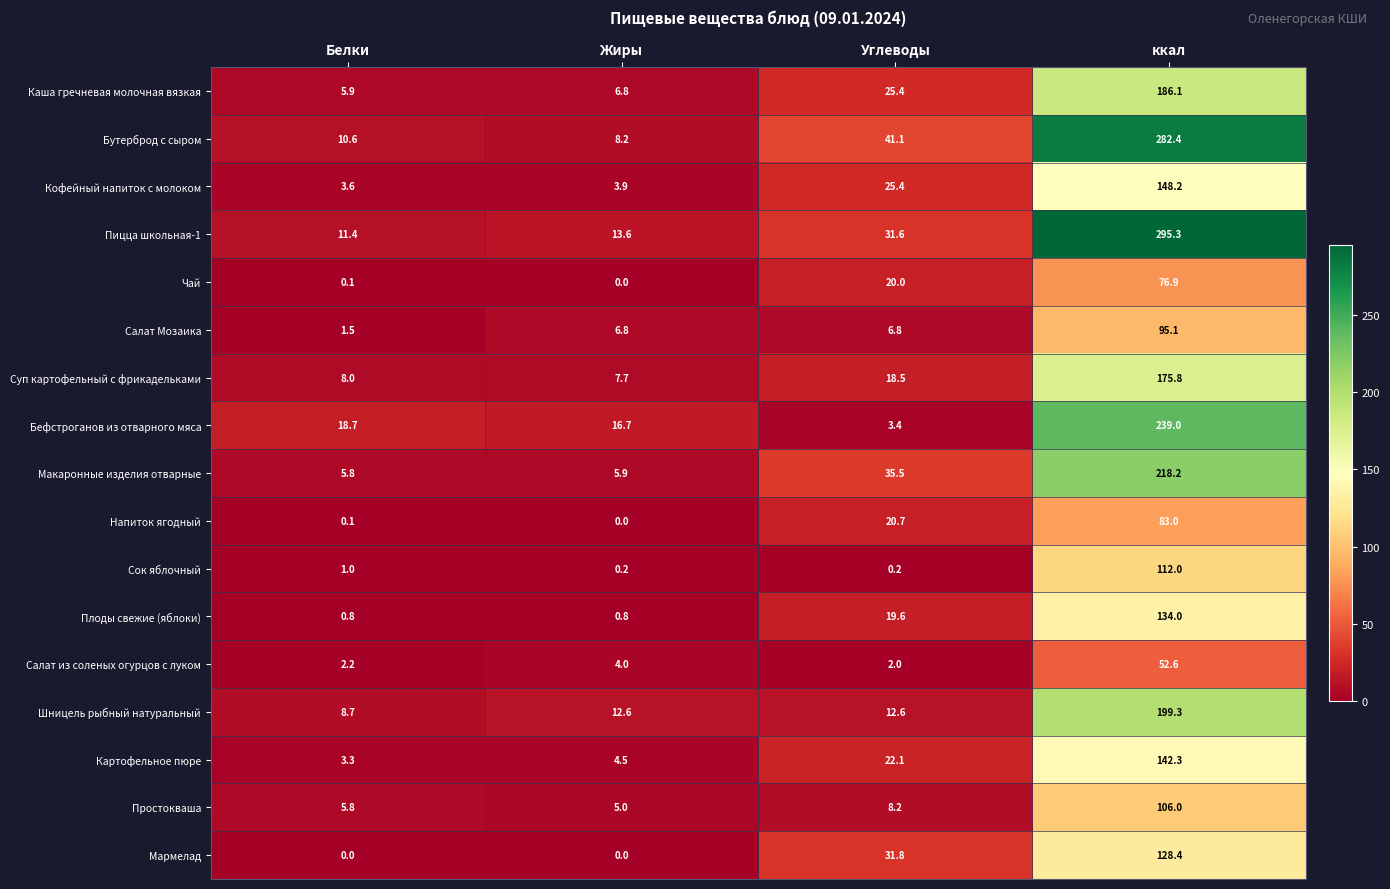

What is the difference between the second highest and second lowest values in the Пицца школьная-1 series?

18.0